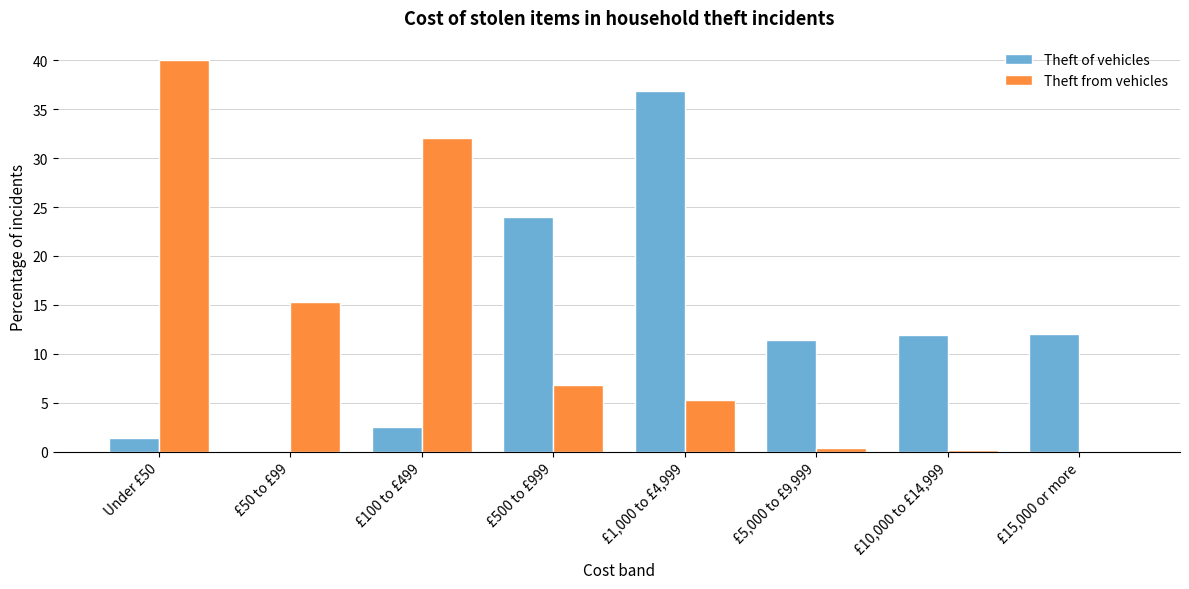

What is the maximum value for Theft of vehicles?

36.8